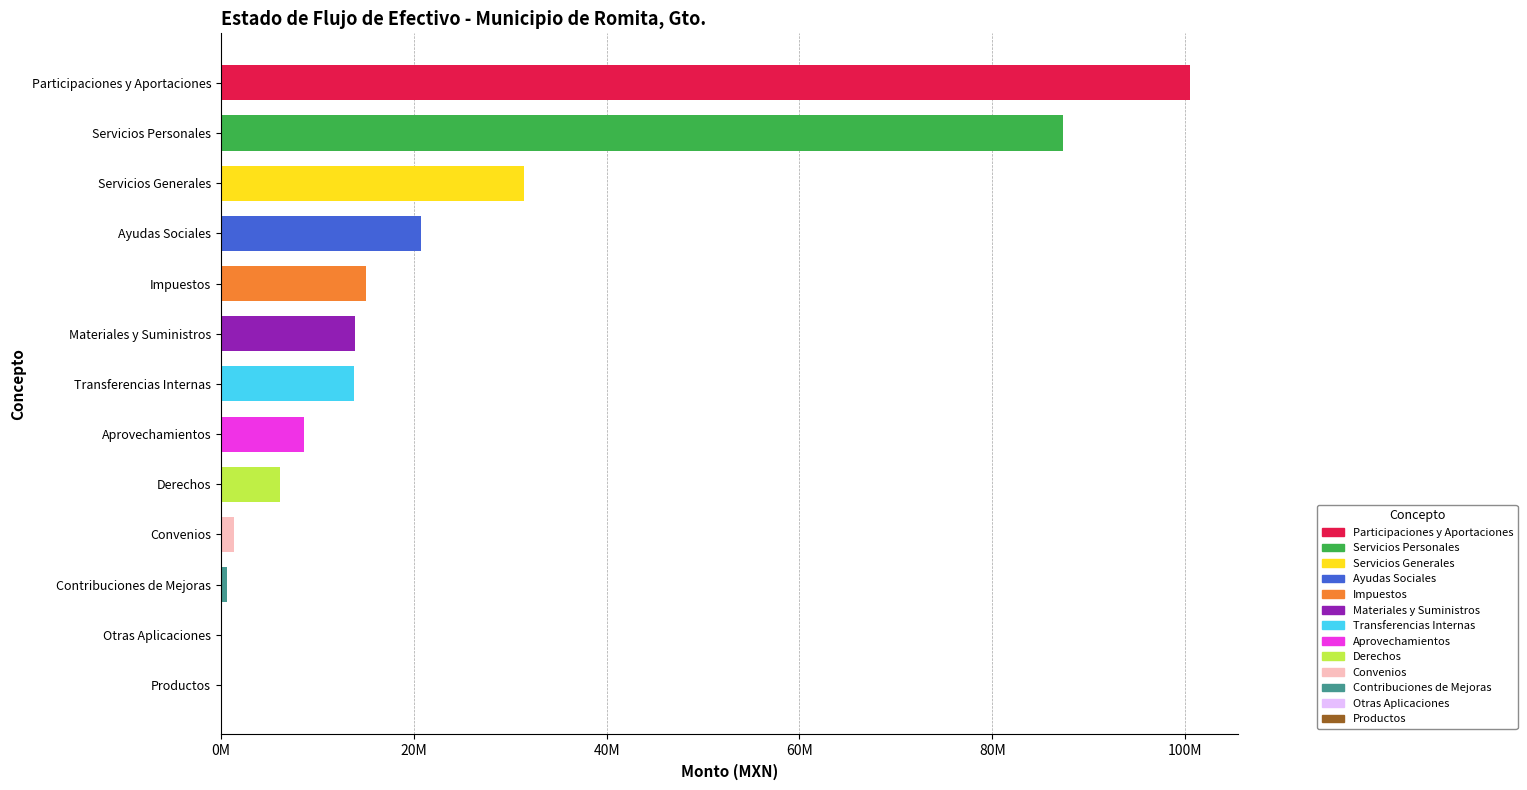

Is it true that the value at Derechos is 6077847.8?

True